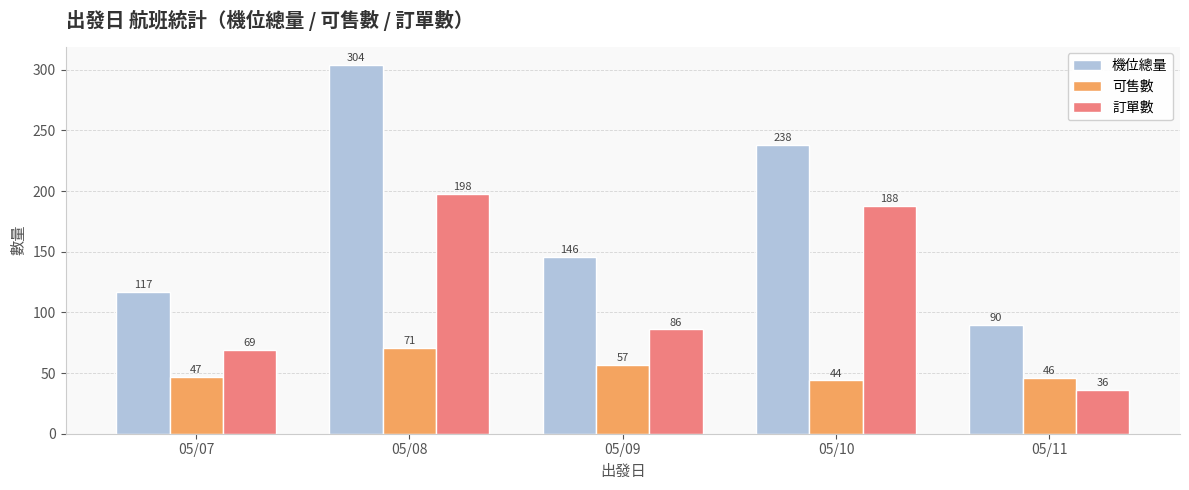

What value does the 訂單數 series have at 05/11, to the nearest 5?

35